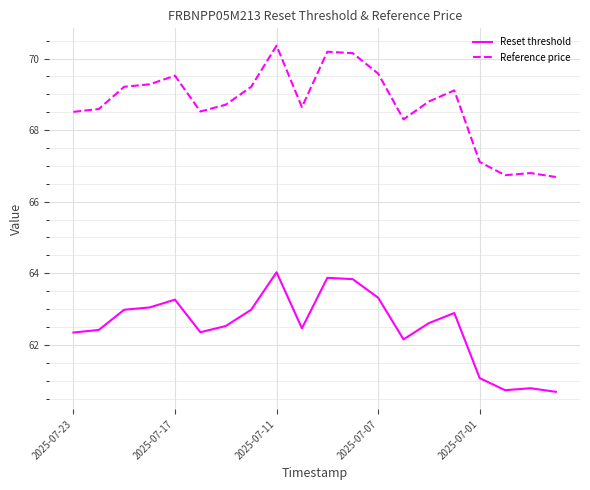

Does the chart have visible grid lines?

Yes